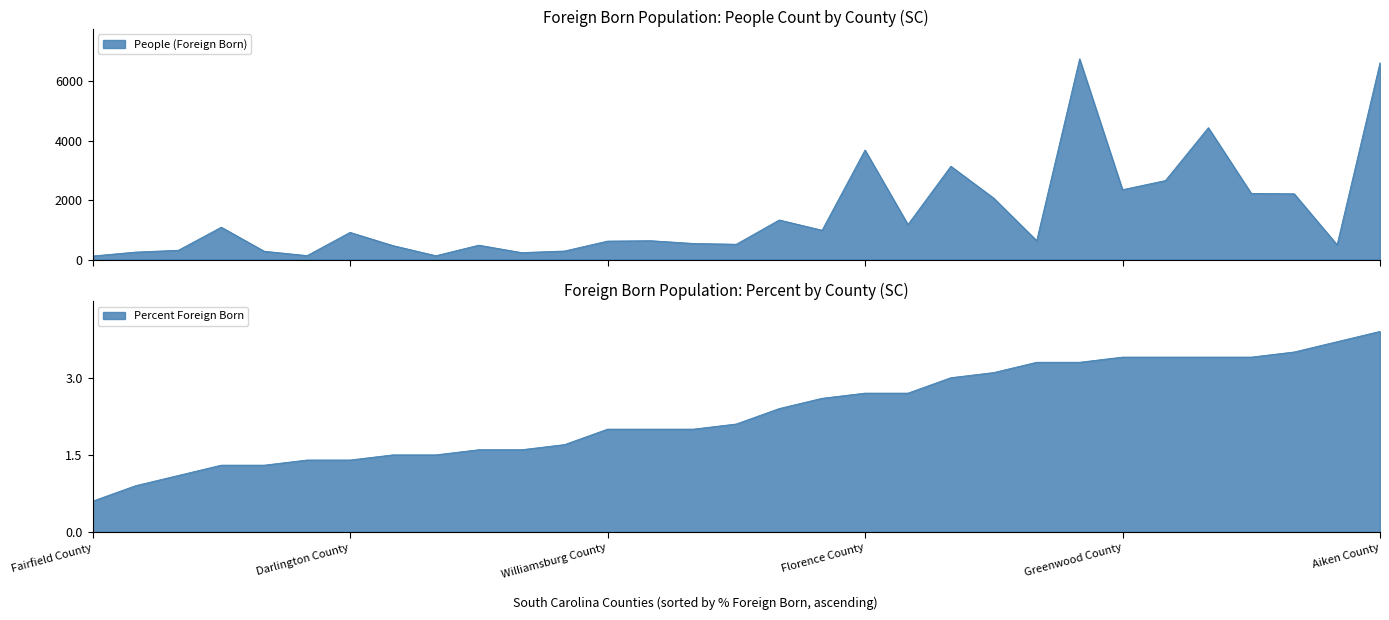

What is the difference between the People (Foreign Born) values at Union County and Colleton County?

736.0